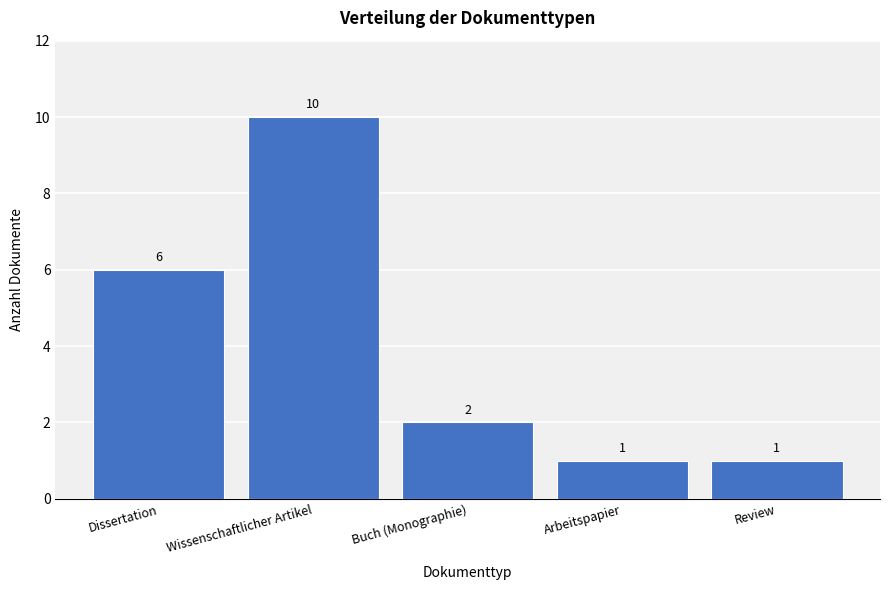

Reading left to right, list all the values displayed in this chart.

Dissertation=6	Wissenschaftlicher Artikel=10	Buch (Monographie)=2	Arbeitspapier=1	Review=1